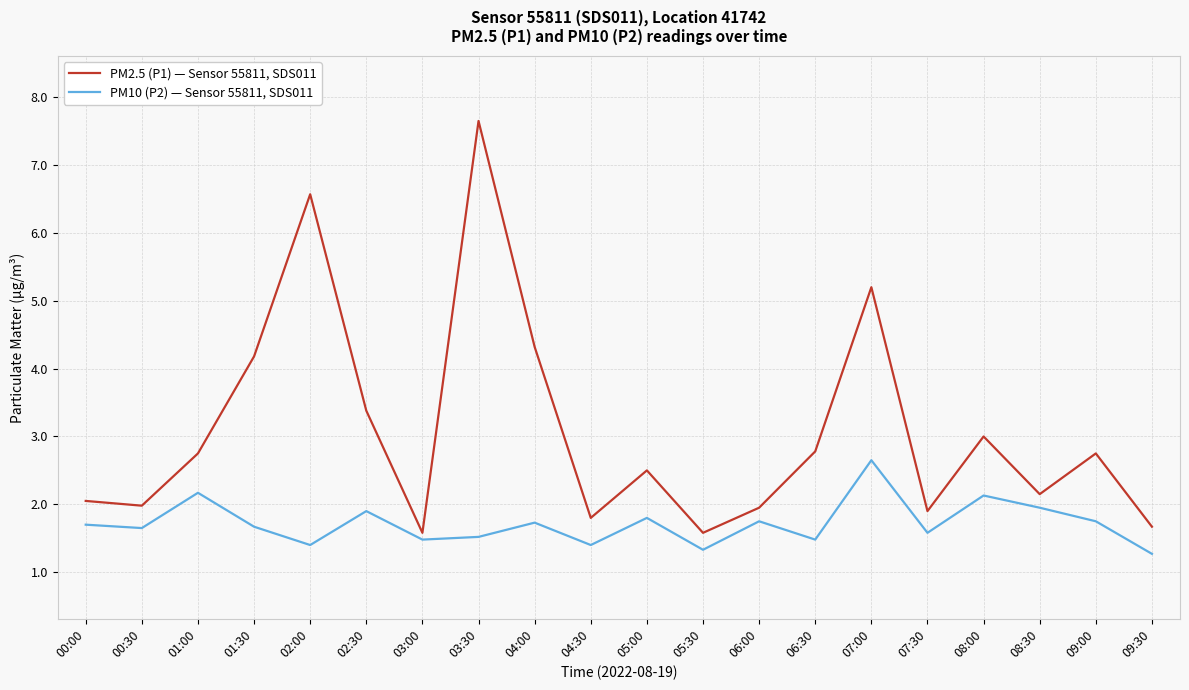

What position from the left is 09:30?

20